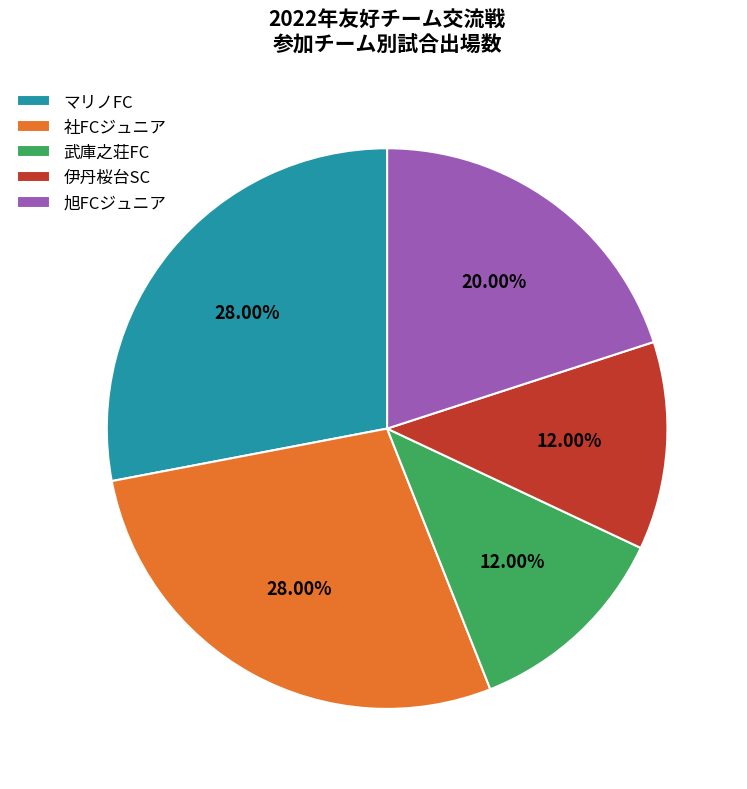

Do 社FCジュニア and マリノFC together represent more than half of the pie?

Yes